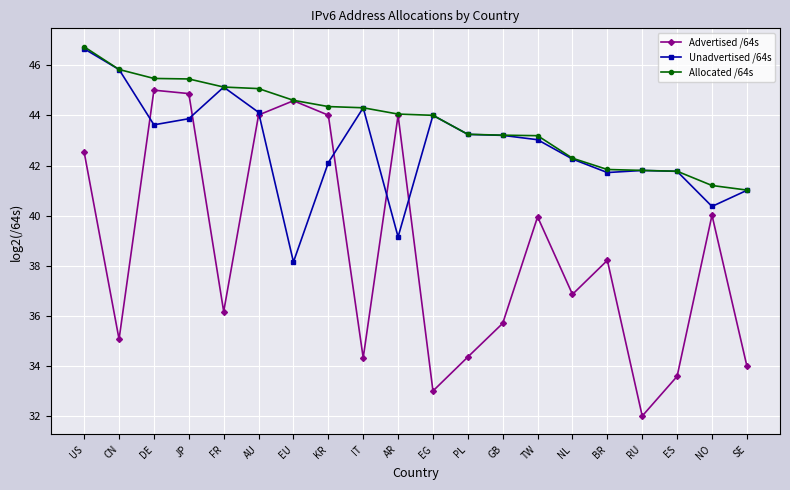

Is the value of Allocated /64s at US greater than the value of Unadvertised /64s at NL?

Yes